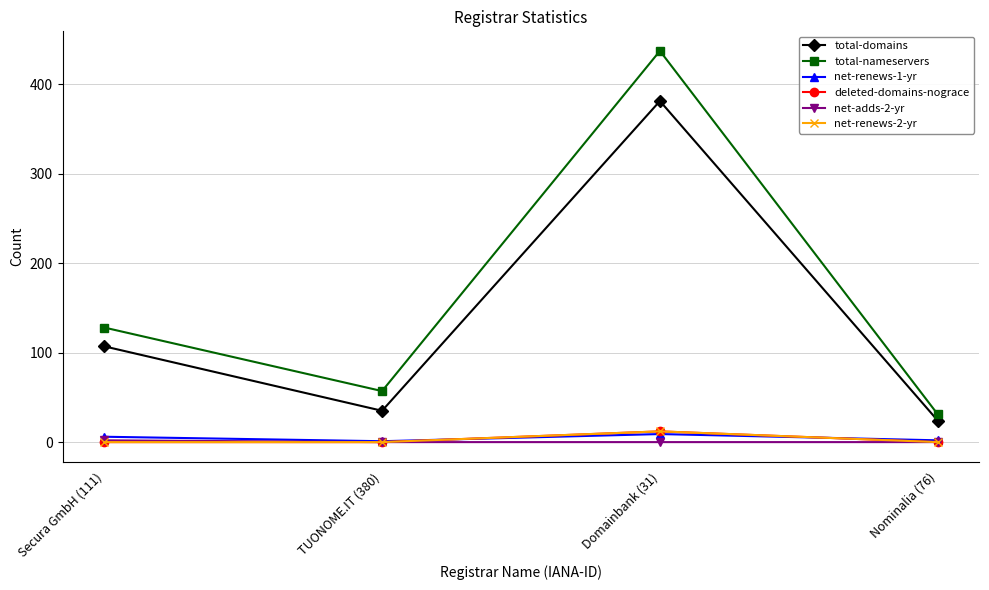

Is this an area chart (filled region under the line)?

No